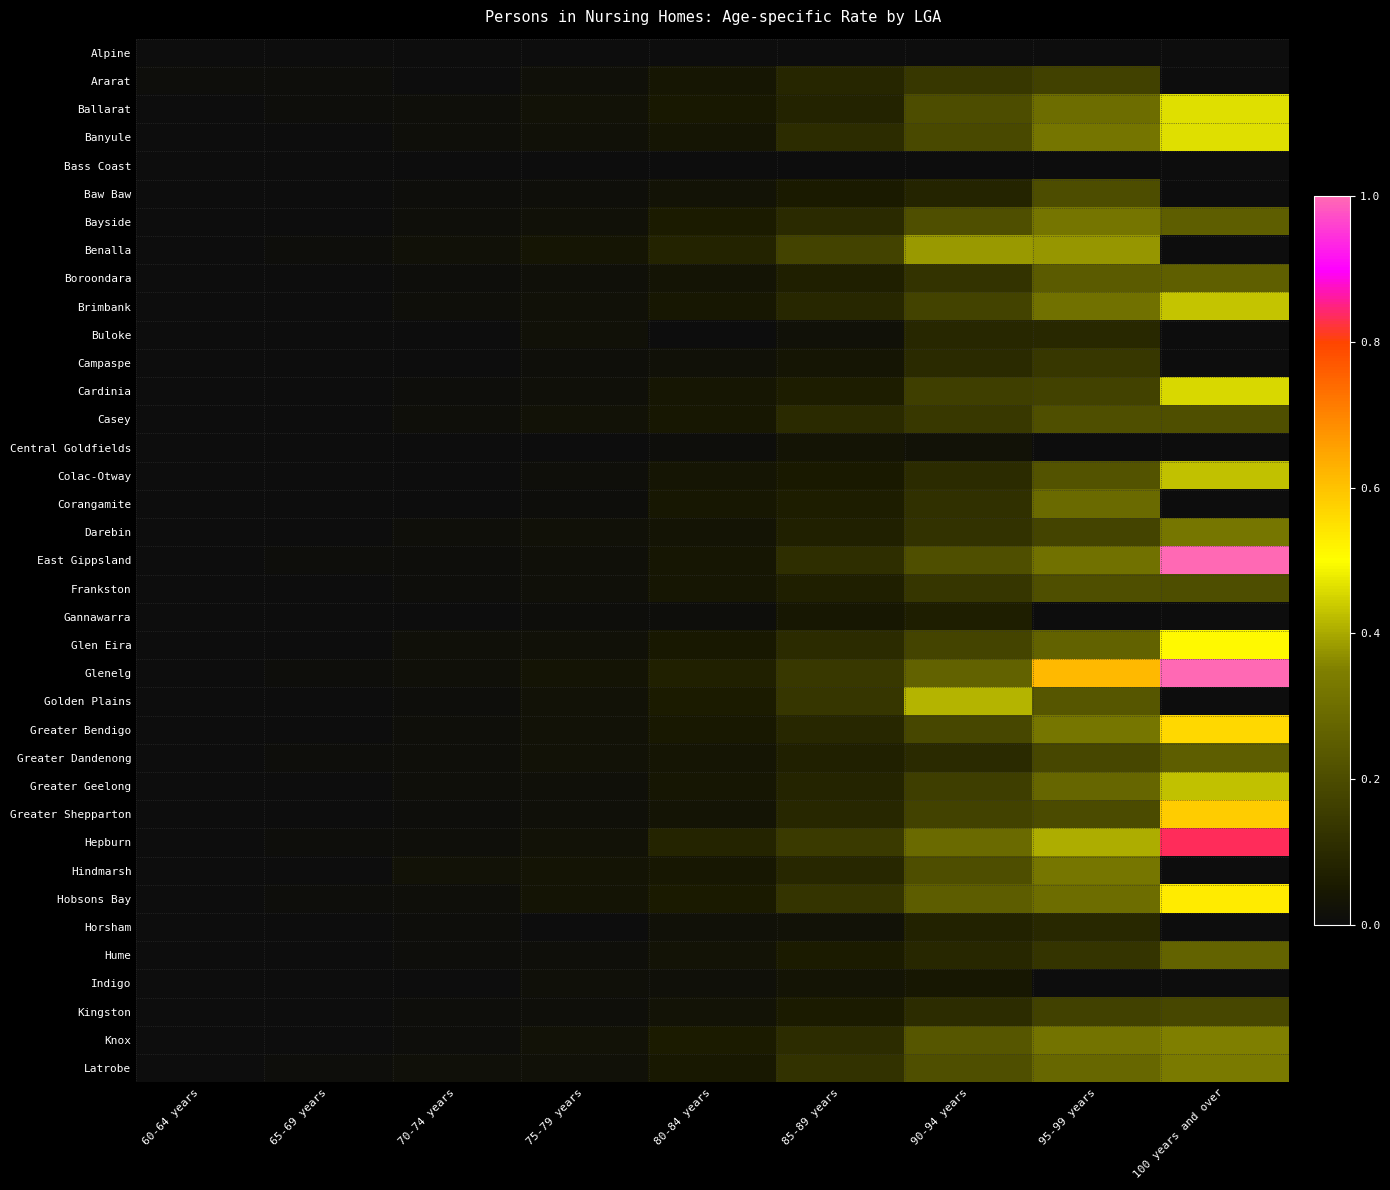

What is the difference between the highest and lowest values at 85-89 years?

0.2